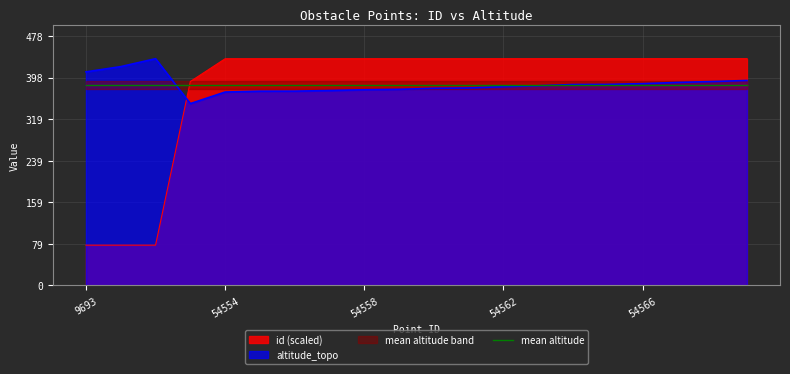

How many data points in id are less than 435?

4